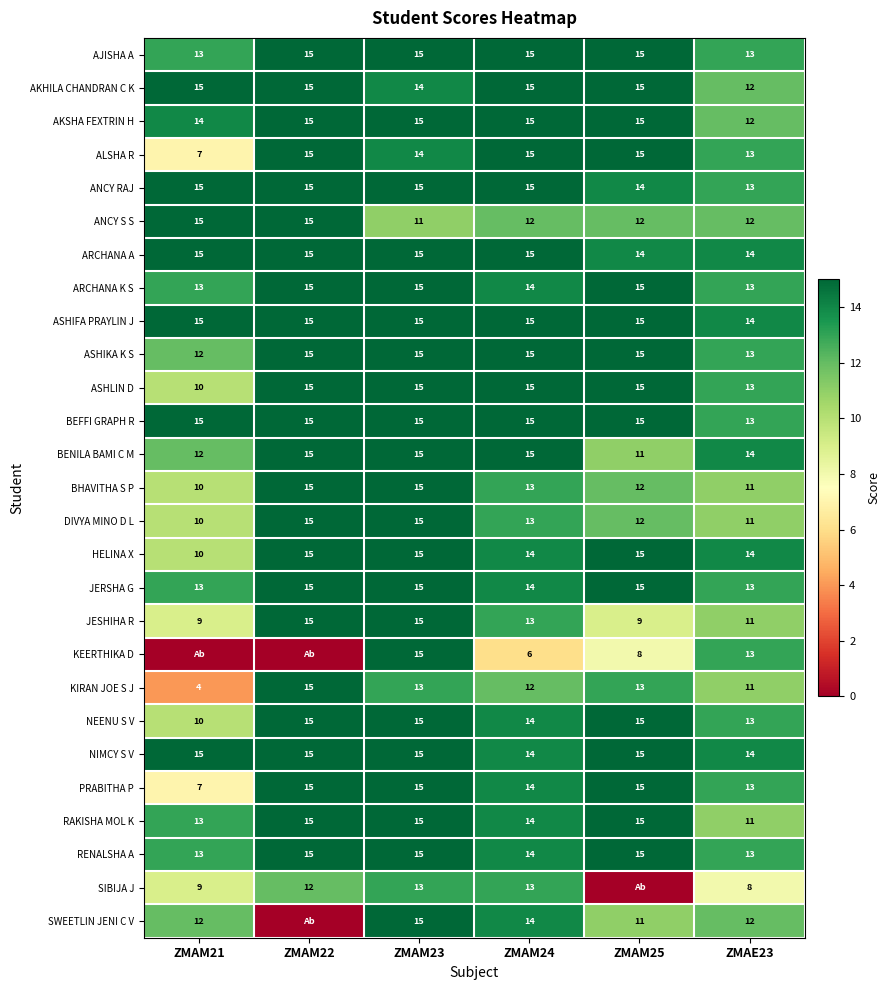

Count the number of data series in this chart.

27